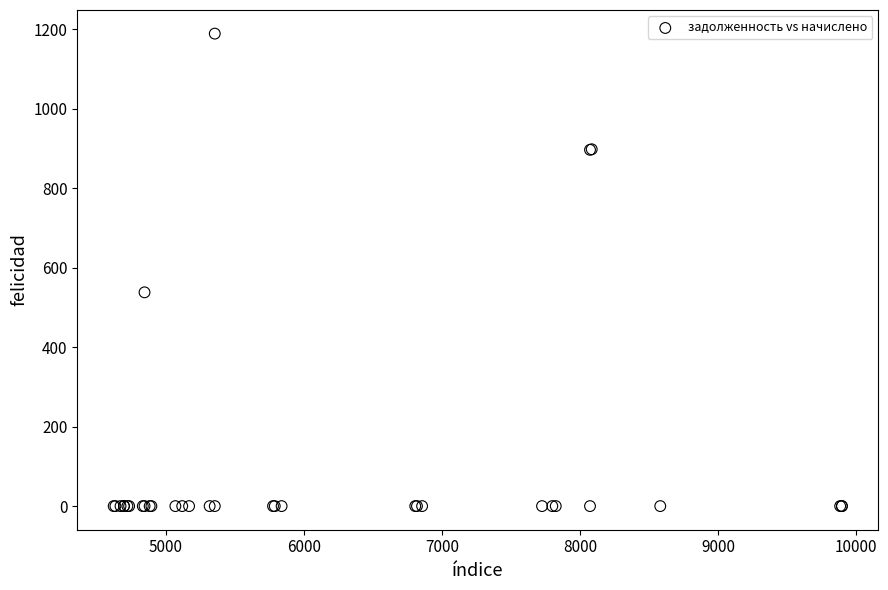

What Y value in the scatter plot is closest to 594?

538.2